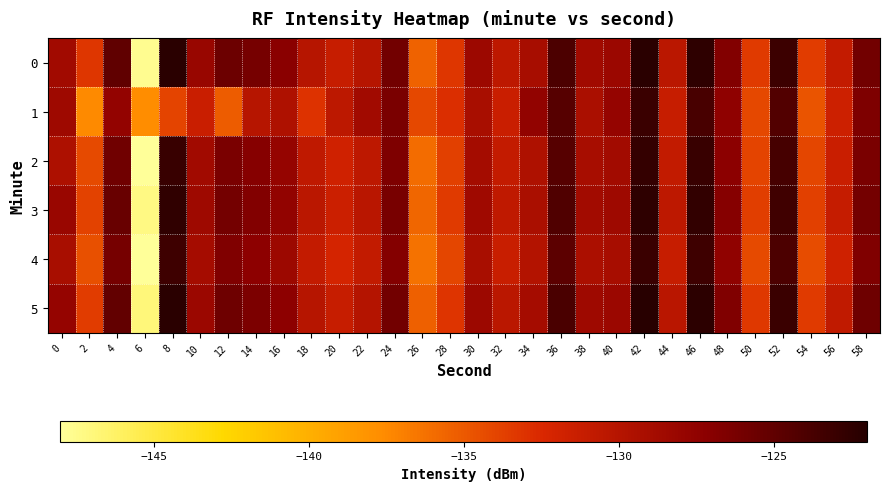

What is the spread (max minus min) of values at 30?

0.9